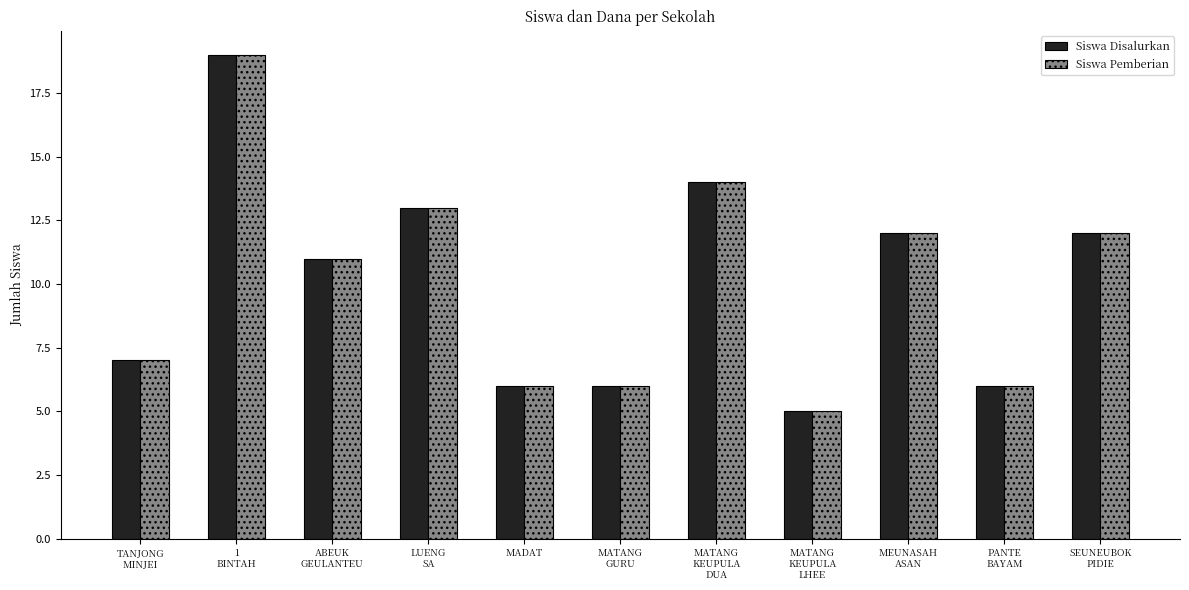

At which label does Siswa Disalurkan first exceed 11?

1
BINTAH